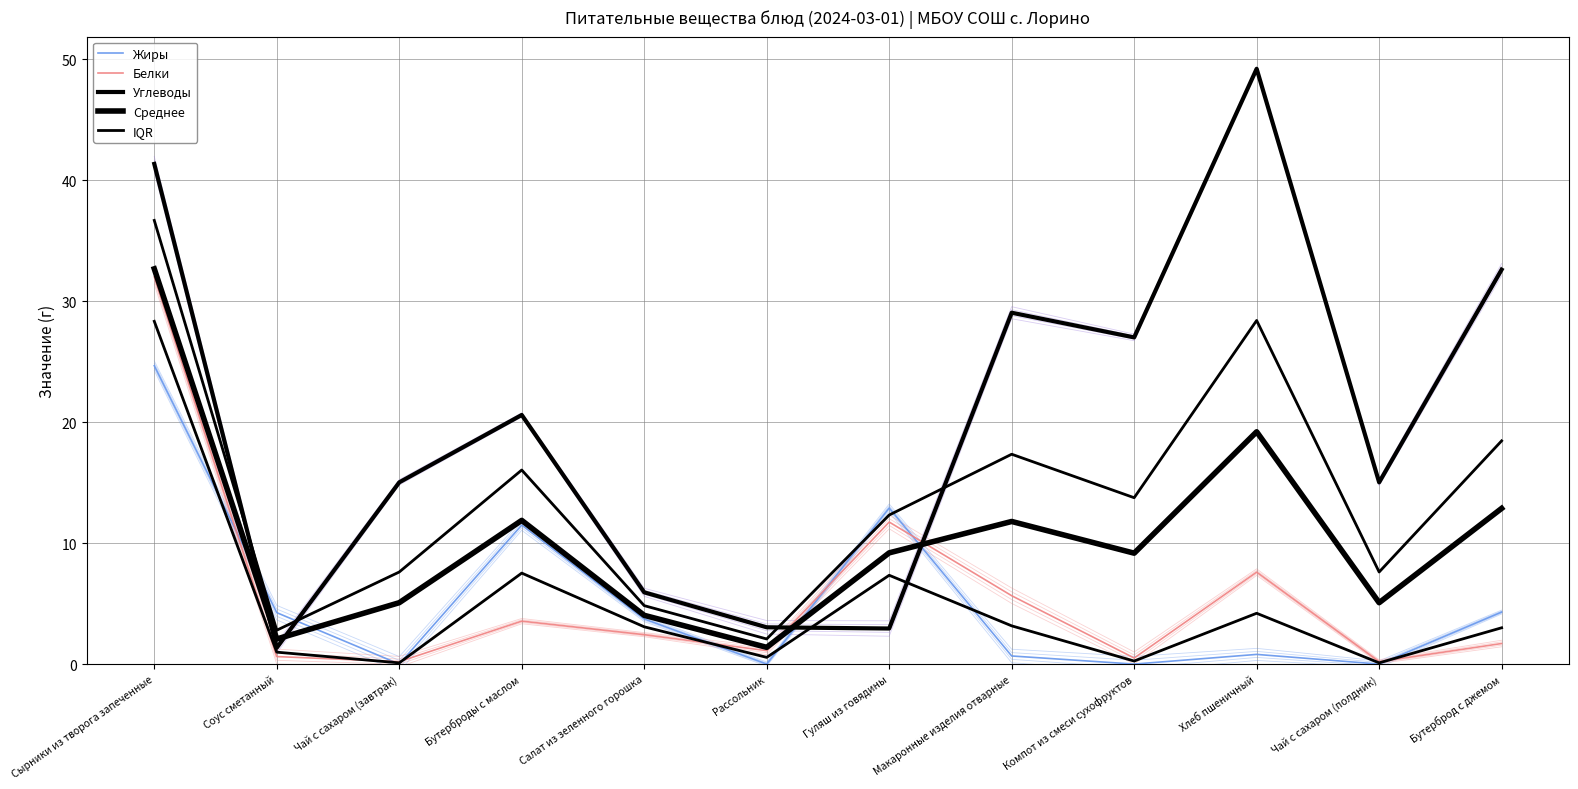

At Хлеб пшеничный, list the series in order from largest to smallest.

Углеводы, Среднее, Белки, IQR, Жиры